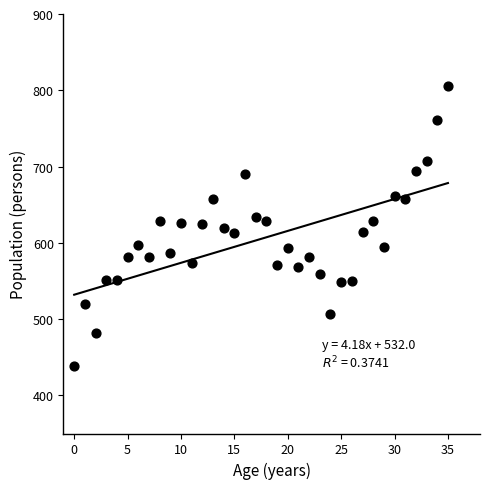

What is the range of Y values (max minus min)?

366